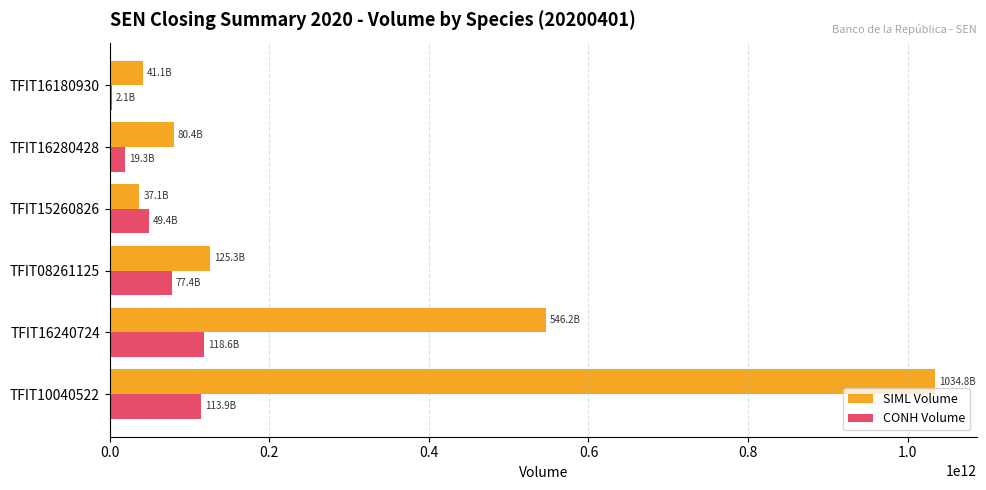

What is the greatest value displayed?

1034787750641